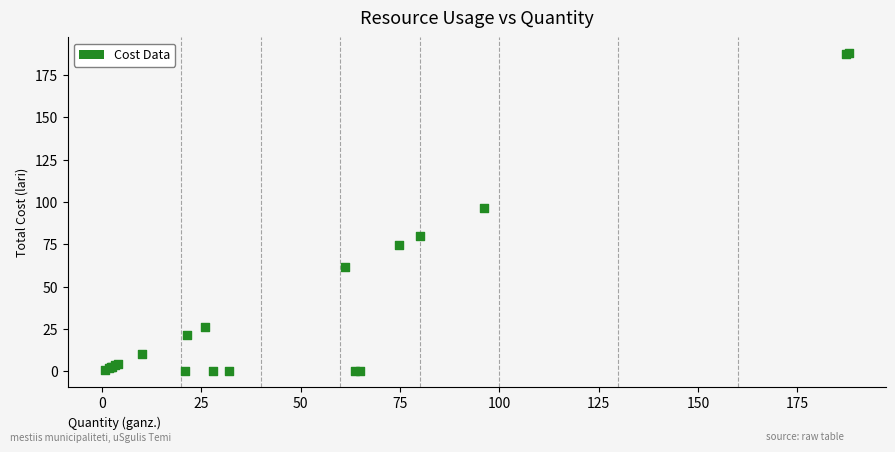

What Y value in the scatter plot is closest to 93?

96.3